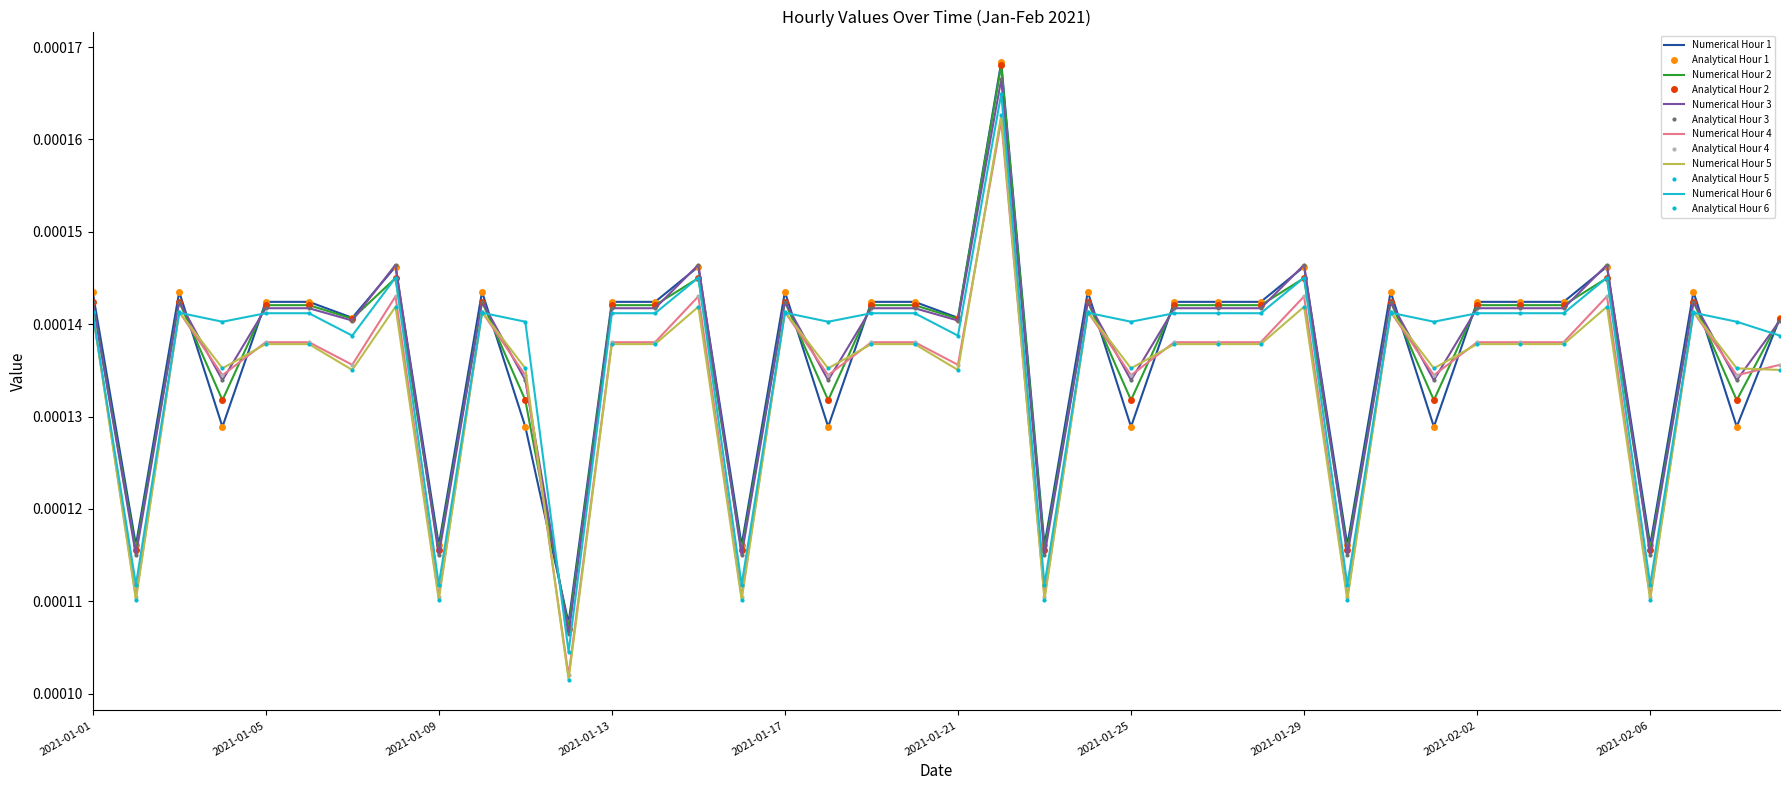

Reading right to left, what are all the values shown in this chart?

Hour 1: 0.0	0.0	0.0	0.0	0.0	0.0	0.0	0.0	0.0	0.0	0.0	0.0	0.0	0.0	0.0	0.0	0.0	0.0	0.0	0.0	0.0	0.0	0.0	0.0	0.0	0.0	0.0	0.0	0.0	0.0	0.0	0.0	0.0	0.0	0.0	0.0	0.0	0.0	0.0	0.0
Hour 2: 0.0	0.0	0.0	0.0	0.0	0.0	0.0	0.0	0.0	0.0	0.0	0.0	0.0	0.0	0.0	0.0	0.0	0.0	0.0	0.0	0.0	0.0	0.0	0.0	0.0	0.0	0.0	0.0	0.0	0.0	0.0	0.0	0.0	0.0	0.0	0.0	0.0	0.0	0.0	0.0
Hour 3: 0.0	0.0	0.0	0.0	0.0	0.0	0.0	0.0	0.0	0.0	0.0	0.0	0.0	0.0	0.0	0.0	0.0	0.0	0.0	0.0	0.0	0.0	0.0	0.0	0.0	0.0	0.0	0.0	0.0	0.0	0.0	0.0	0.0	0.0	0.0	0.0	0.0	0.0	0.0	0.0
Hour 4: 0.0	0.0	0.0	0.0	0.0	0.0	0.0	0.0	0.0	0.0	0.0	0.0	0.0	0.0	0.0	0.0	0.0	0.0	0.0	0.0	0.0	0.0	0.0	0.0	0.0	0.0	0.0	0.0	0.0	0.0	0.0	0.0	0.0	0.0	0.0	0.0	0.0	0.0	0.0	0.0
Hour 5: 0.0	0.0	0.0	0.0	0.0	0.0	0.0	0.0	0.0	0.0	0.0	0.0	0.0	0.0	0.0	0.0	0.0	0.0	0.0	0.0	0.0	0.0	0.0	0.0	0.0	0.0	0.0	0.0	0.0	0.0	0.0	0.0	0.0	0.0	0.0	0.0	0.0	0.0	0.0	0.0
Hour 6: 0.0	0.0	0.0	0.0	0.0	0.0	0.0	0.0	0.0	0.0	0.0	0.0	0.0	0.0	0.0	0.0	0.0	0.0	0.0	0.0	0.0	0.0	0.0	0.0	0.0	0.0	0.0	0.0	0.0	0.0	0.0	0.0	0.0	0.0	0.0	0.0	0.0	0.0	0.0	0.0